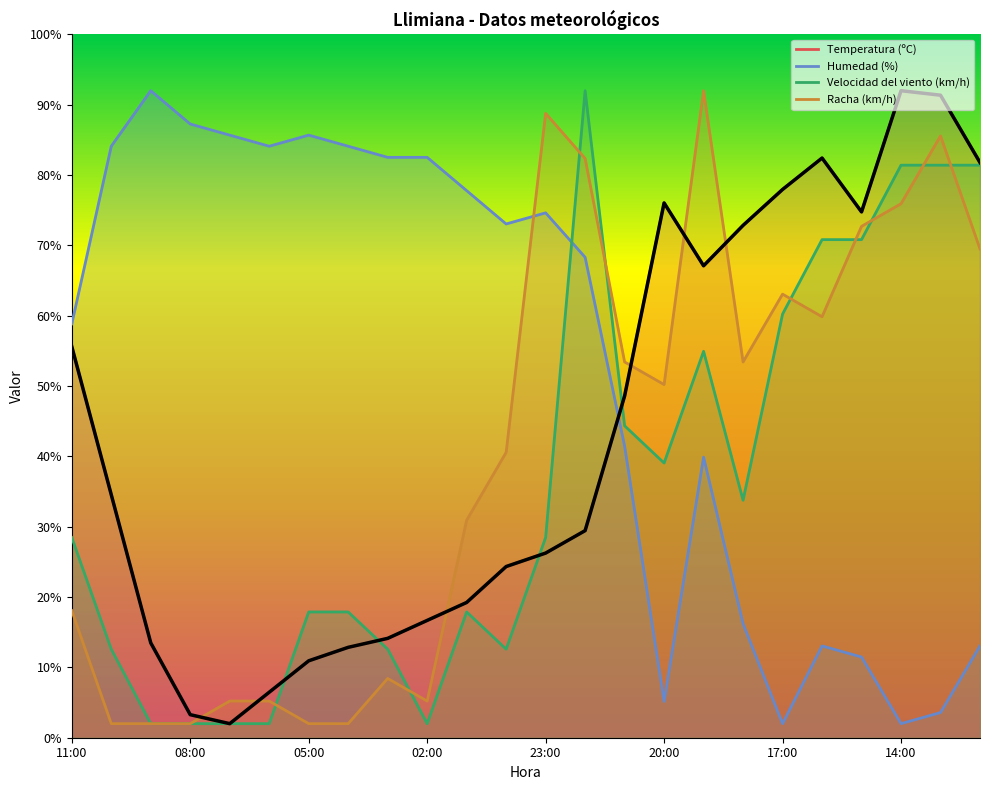

What is the maximum value shown in the chart?

92.0